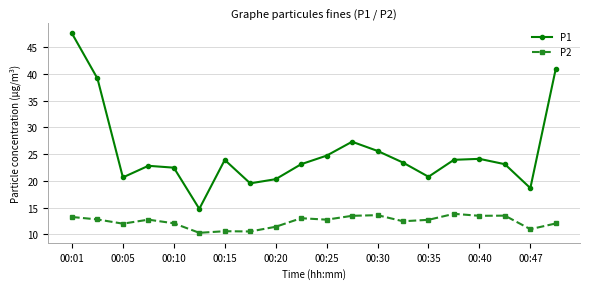

What is the smallest value displayed?

10.3